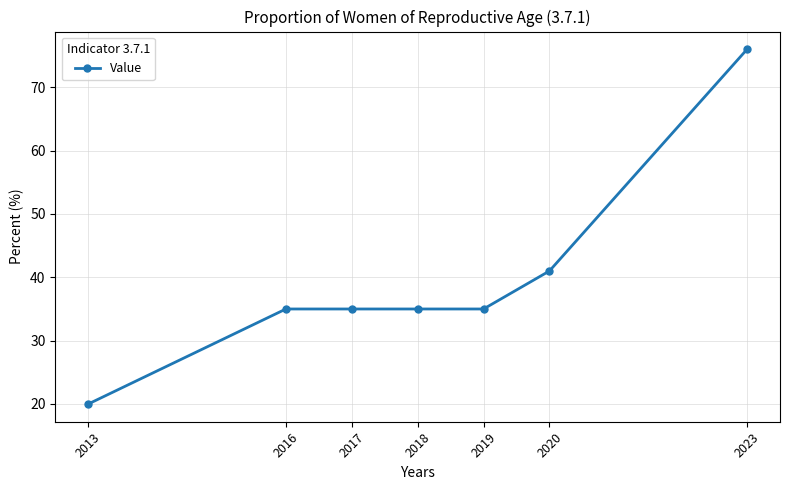

True or false: the data shows 76 at 2023.

True